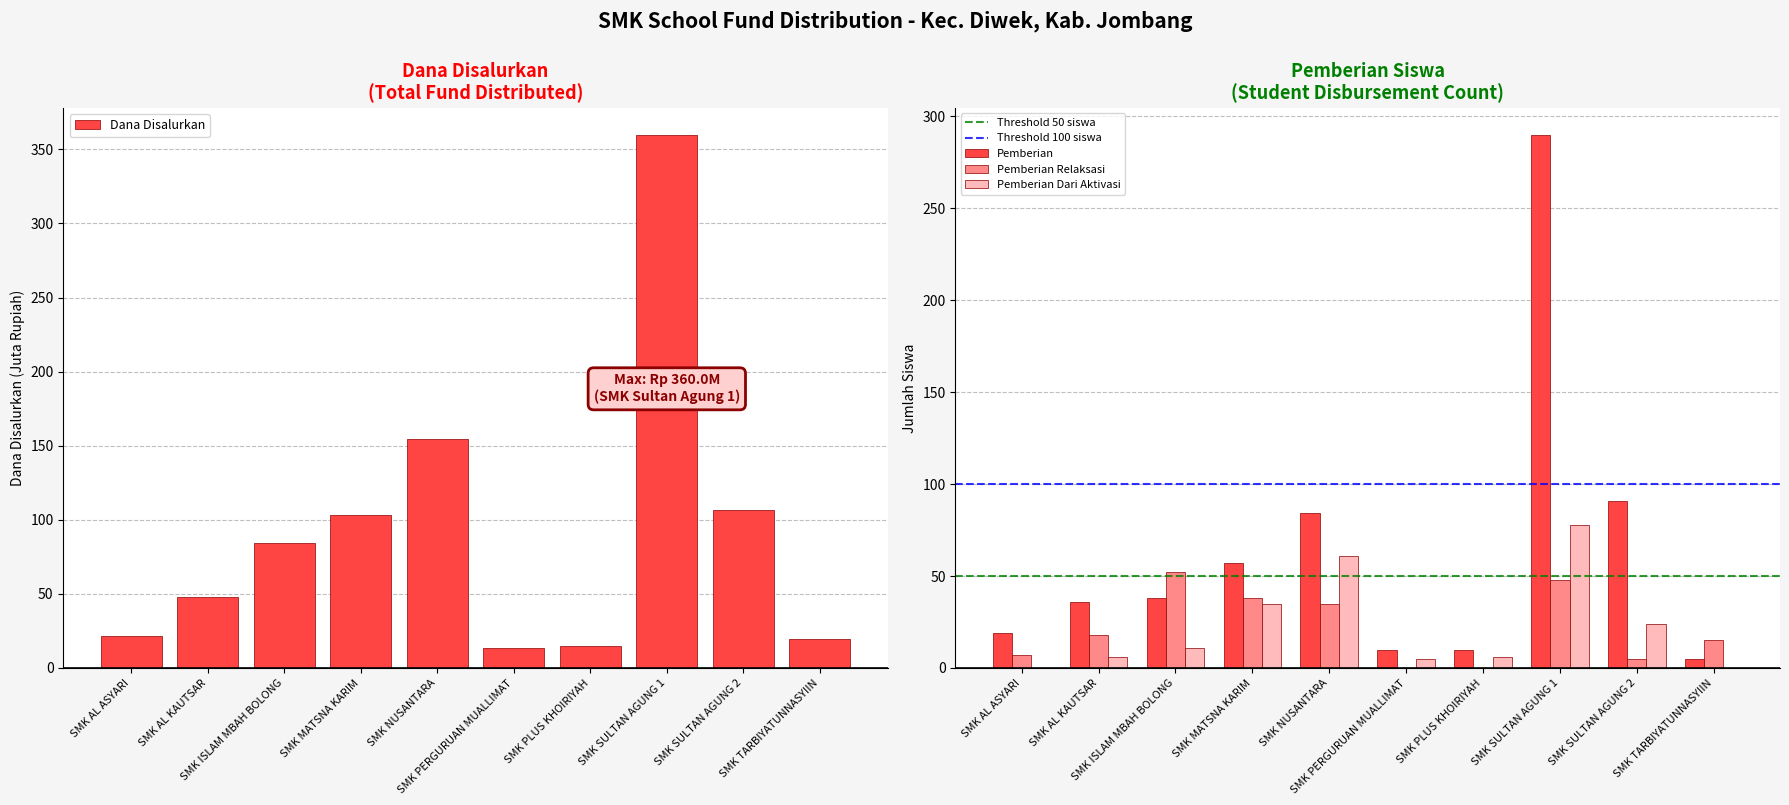

The Pemberian Dari Aktivasi series shows 5.0 at SMK PERGURUAN MUALLIMAT. True or false?

True